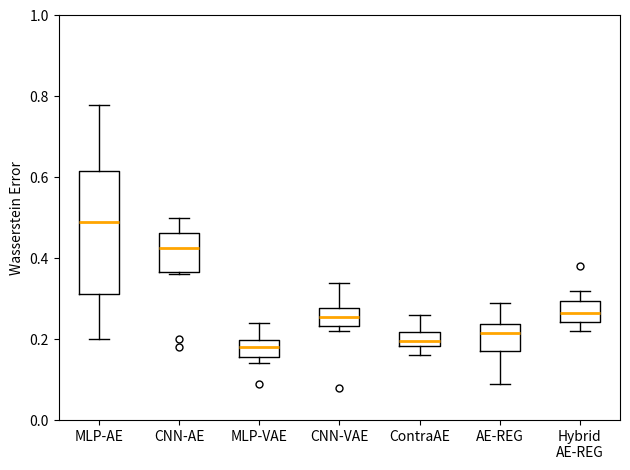

Reading left to right, read every box against the y-axis: the position of its median line, the range the box covers, and the ends of its whiskers. The values are not printed on the chart, so give them approximately, as read against the axis.

MLP-AE: median 0.50, box 0.32 to 0.62, whiskers 0.20 to 0.78
CNN-AE: median 0.42, box 0.36 to 0.46, whiskers 0.36 to 0.50
MLP-VAE: median 0.18, box 0.16 to 0.20, whiskers 0.14 to 0.24
CNN-VAE: median 0.26, box 0.24 to 0.28, whiskers 0.22 to 0.34
ContraAE: median 0.20, box 0.18 to 0.22, whiskers 0.16 to 0.26
AE-REG: median 0.22, box 0.18 to 0.24, whiskers 0.10 to 0.30
Hybrid AE-REG: median 0.26, box 0.24 to 0.30, whiskers 0.22 to 0.32